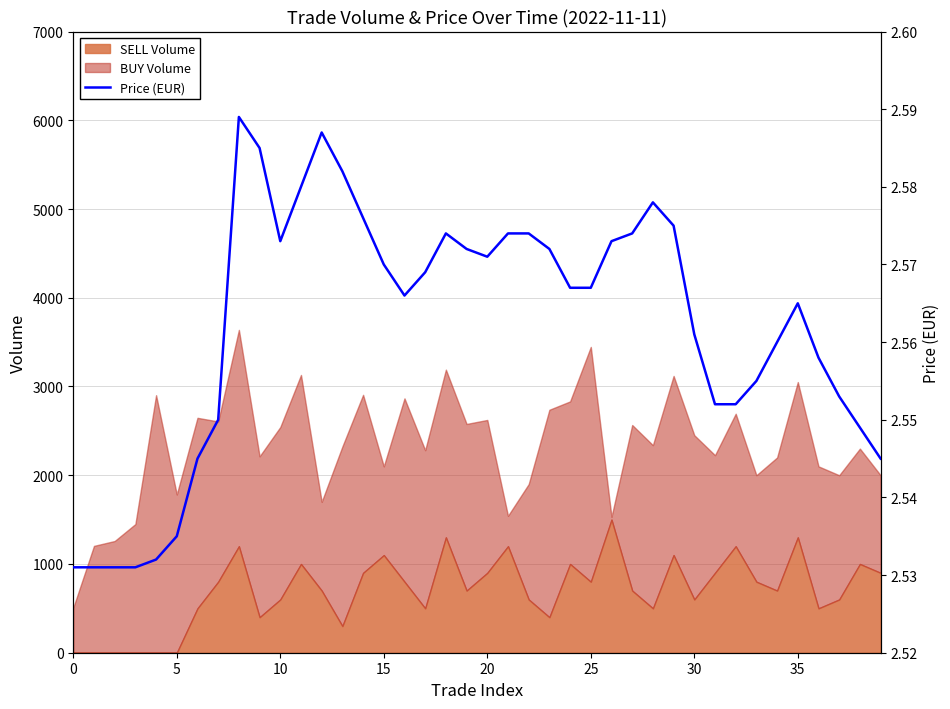

Is it true that SELL Volume equals 0 at 0?

True